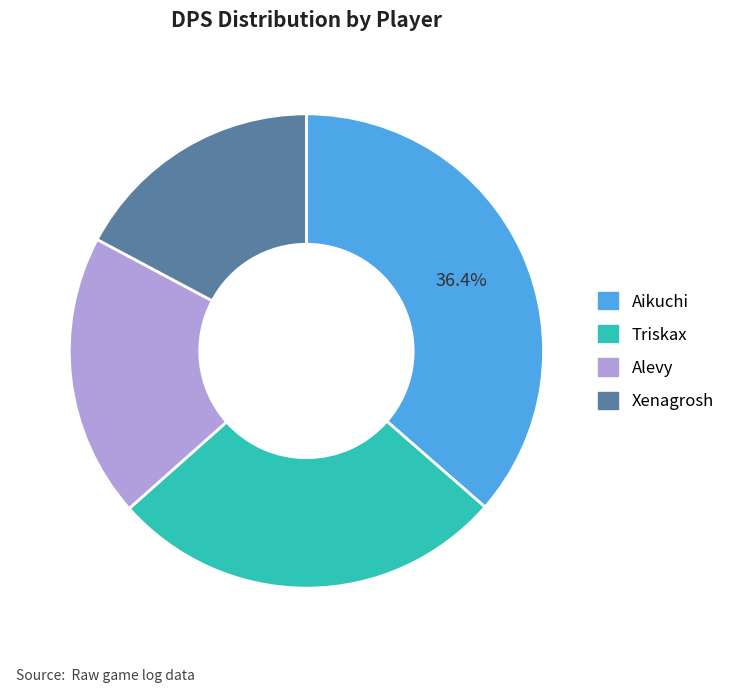

To the nearest percent, what is the difference between the largest and smallest slice percentages?

19%